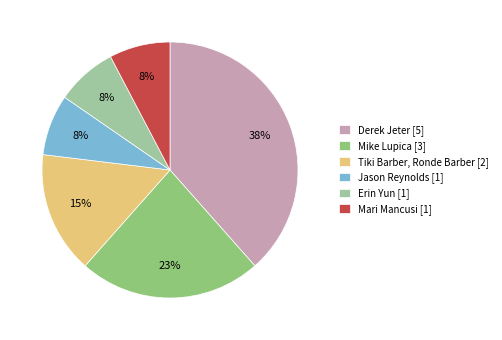

To the nearest percent, what is the combined percentage of Erin Yun [1] and Mike Lupica [3]?

31%